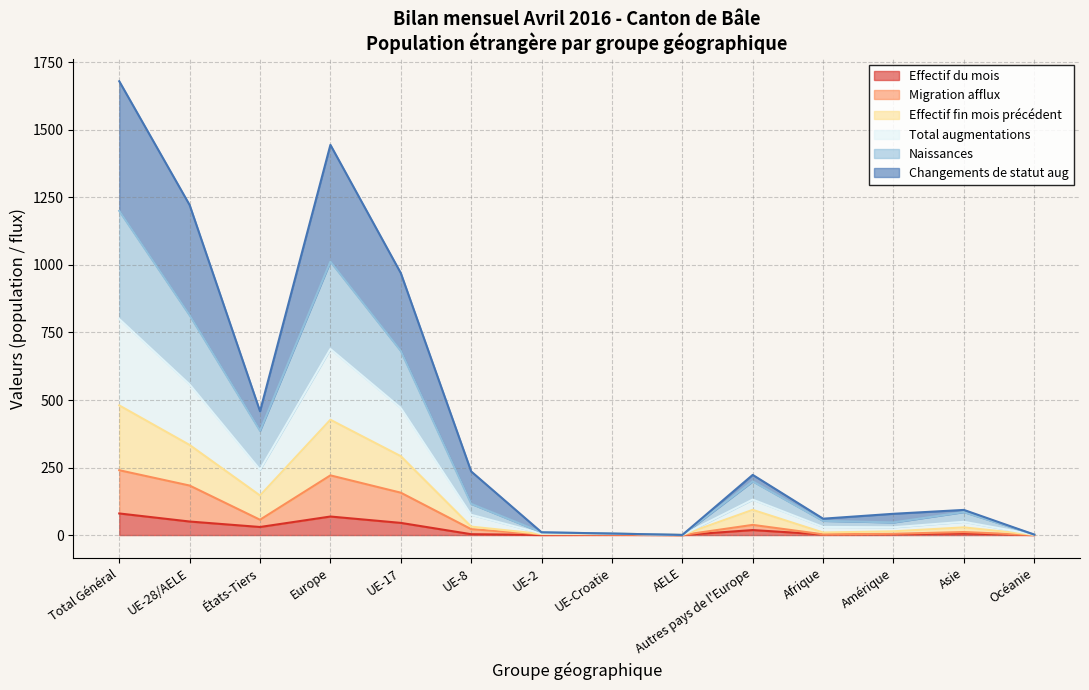

How many lines are shown in the chart?

6